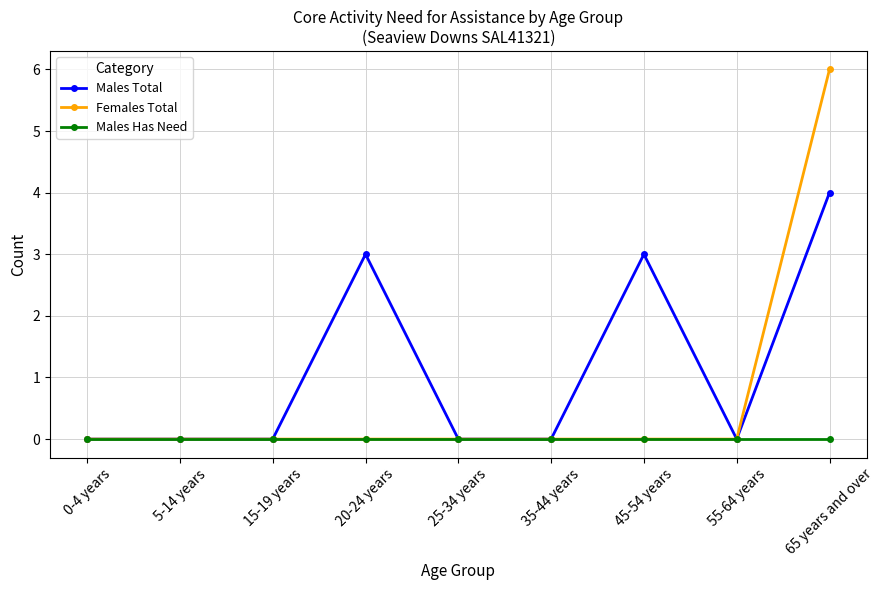

At which label does Males Total reach its peak?

65 years and over